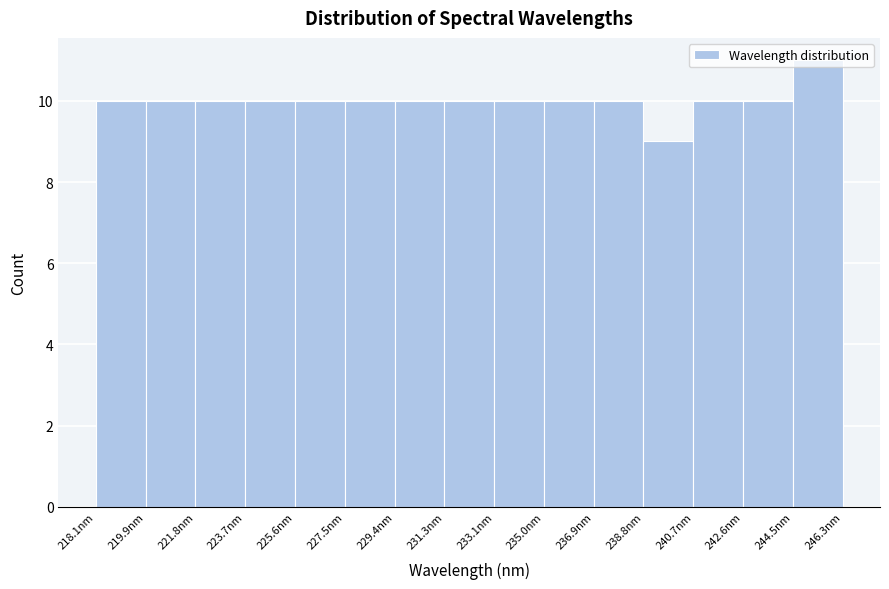

How tall is the bar that spans 229.4 to 231.2 on the x-axis? Neither the bar edges nor the heights are printed on the chart, so give them approximately, as read against the axes.

10